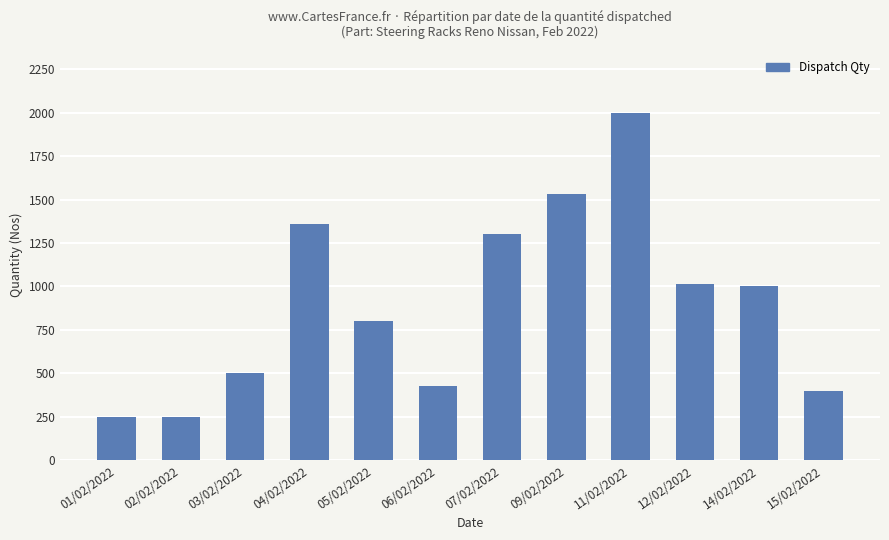

How many series are shown in this chart?

1